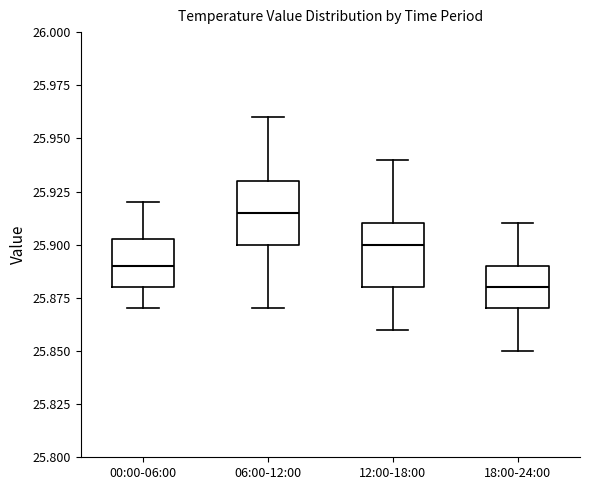

Reading left to right, transcribe this box plot: for each box, give where its median line is, the range the box spans, and where its two whiskers end, as read against the y-axis. The values are not printed on the chart, so give them approximately, as read against the axis.

00:00-06:00: median 25.890, box 25.880 to 25.905, whiskers 25.870 to 25.920
06:00-12:00: median 25.915, box 25.900 to 25.930, whiskers 25.870 to 25.960
12:00-18:00: median 25.900, box 25.880 to 25.910, whiskers 25.860 to 25.940
18:00-24:00: median 25.880, box 25.870 to 25.890, whiskers 25.850 to 25.910